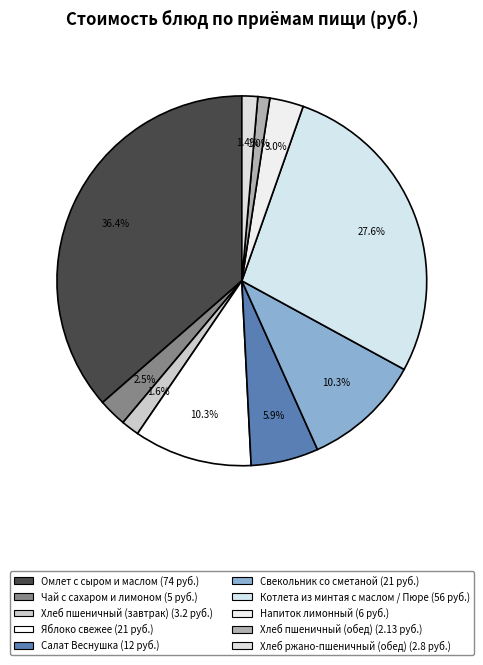

The Котлета из минтая с маслом / Пюре slice represents 40% of the pie. True or false?

False